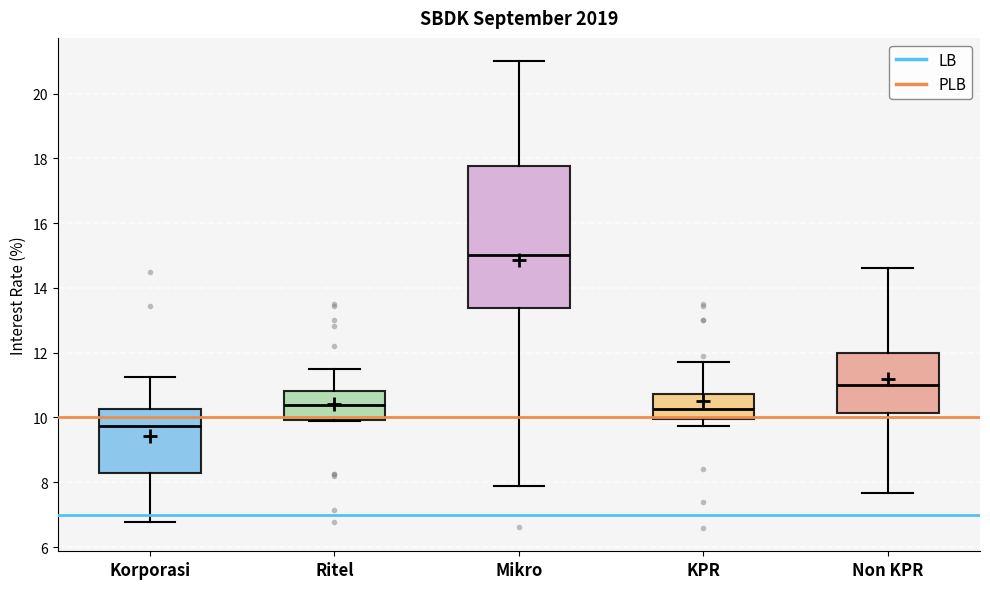

Comparing the boxes themselves (not the whiskers), which one is the tallest?

Mikro